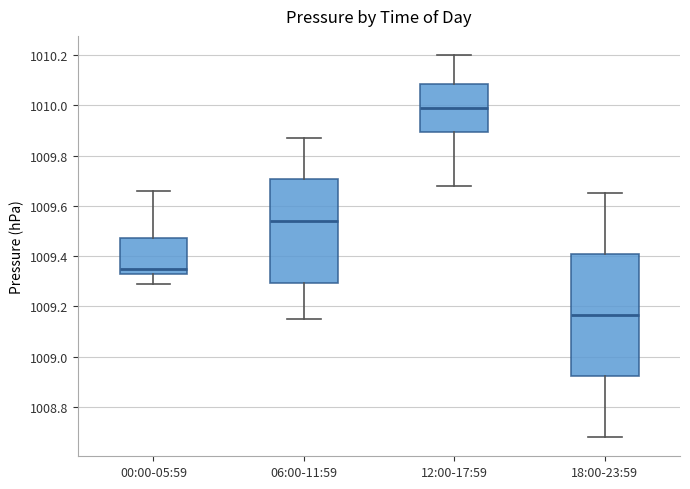

Reading left to right, read every box against the y-axis: the position of its median line, the range the box covers, and the ends of its whiskers. The values are not printed on the chart, so give them approximately, as read against the axis.

00:00-05:59: median 1009.36, box 1009.34 to 1009.48, whiskers 1009.30 to 1009.66
06:00-11:59: median 1009.54, box 1009.30 to 1009.70, whiskers 1009.16 to 1009.88
12:00-17:59: median 1010.00, box 1009.90 to 1010.08, whiskers 1009.68 to 1010.20
18:00-23:59: median 1009.16, box 1008.92 to 1009.40, whiskers 1008.68 to 1009.66